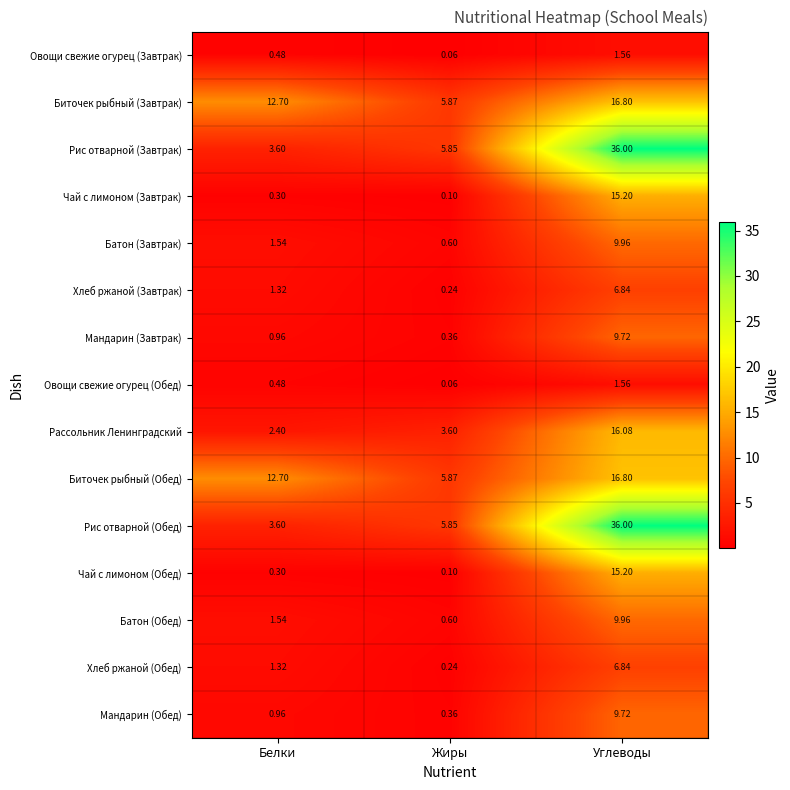

How many series are shown in this chart?

15